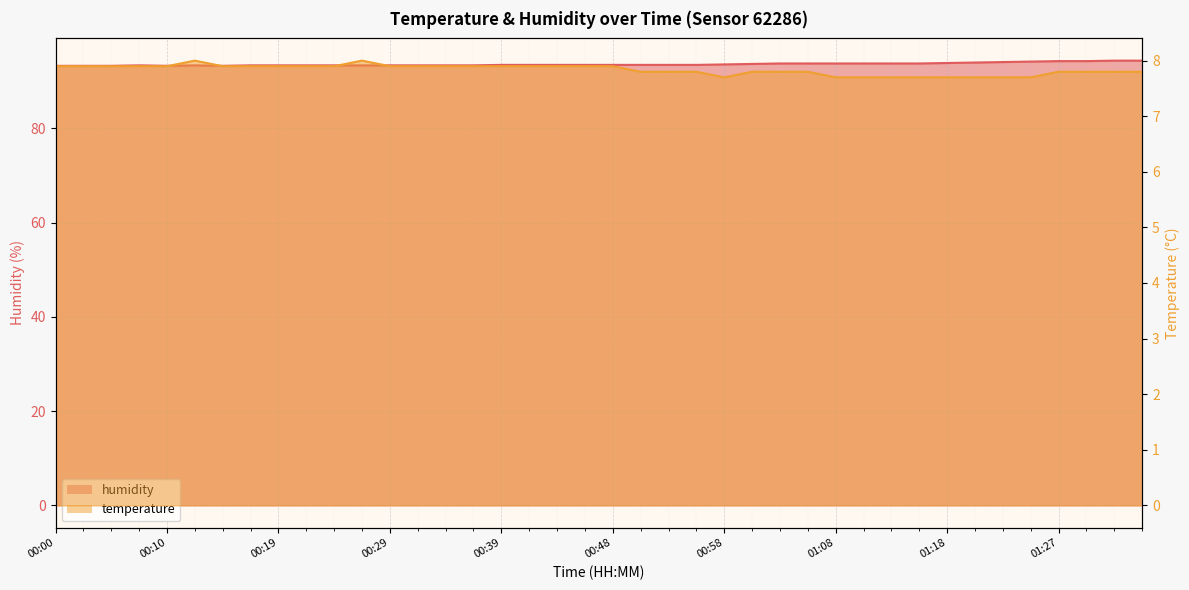

In temperature, how many points are lower than both neighbors (excluding endpoints)?

1